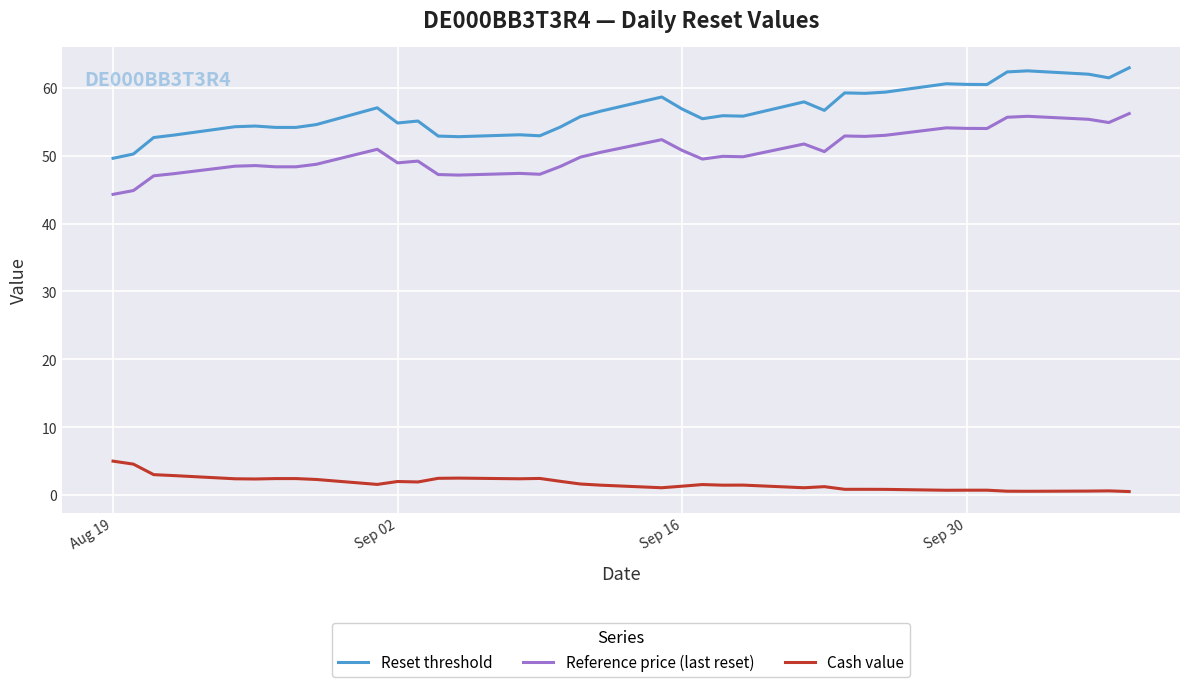

Which series has the largest total across all categories?

Reset threshold